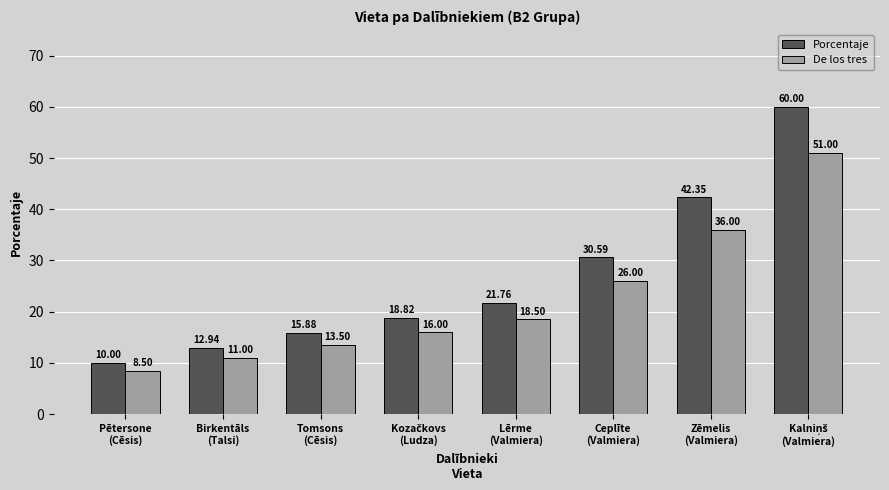

What is the smallest value displayed?

8.5